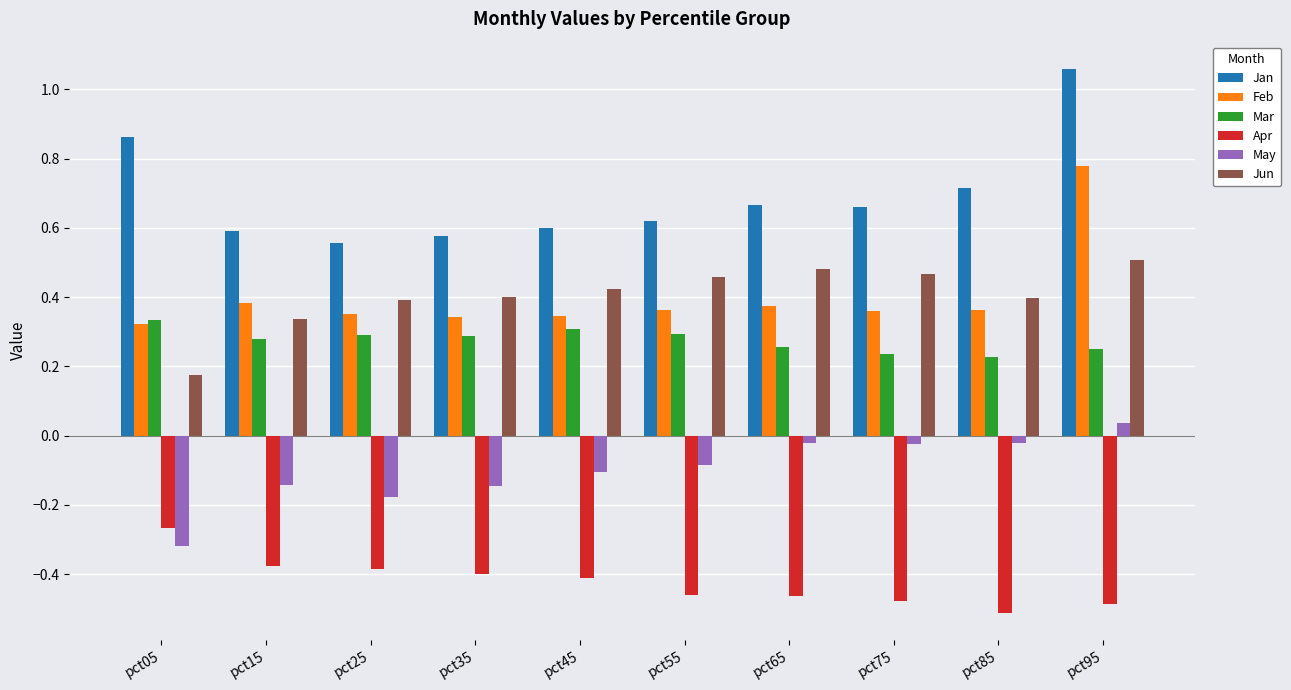

The Feb series shows 0.1 at pct45. True or false?

False